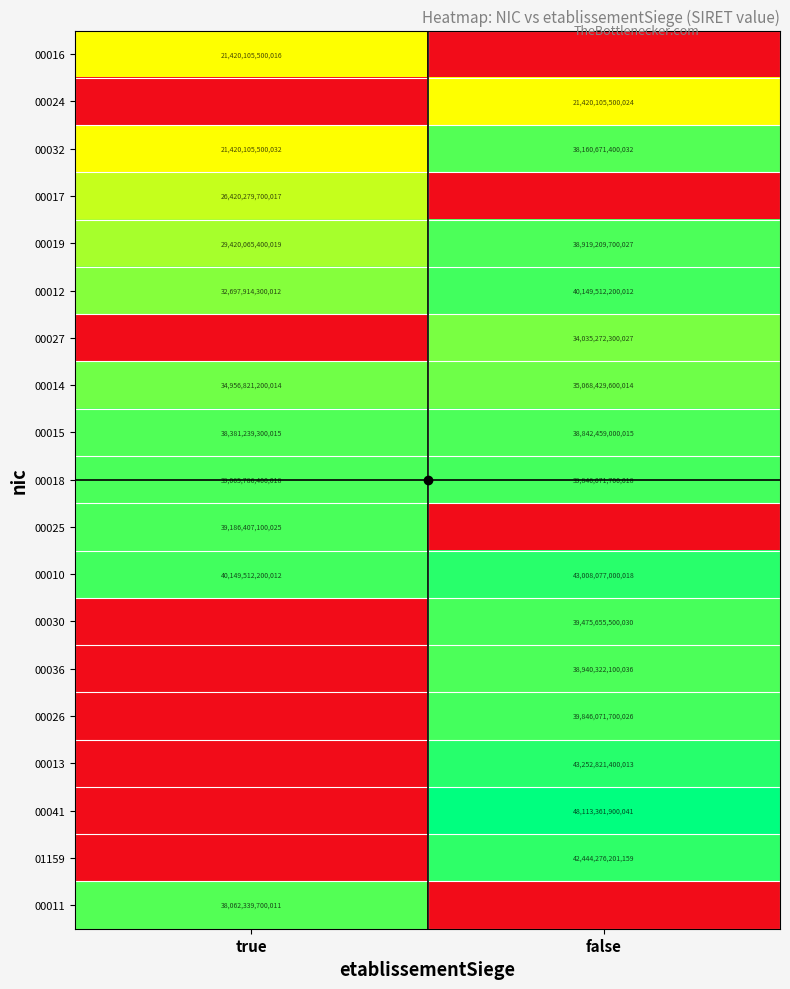

Count the 00015 values in the range 38381239300015 to 38842459000015.

2